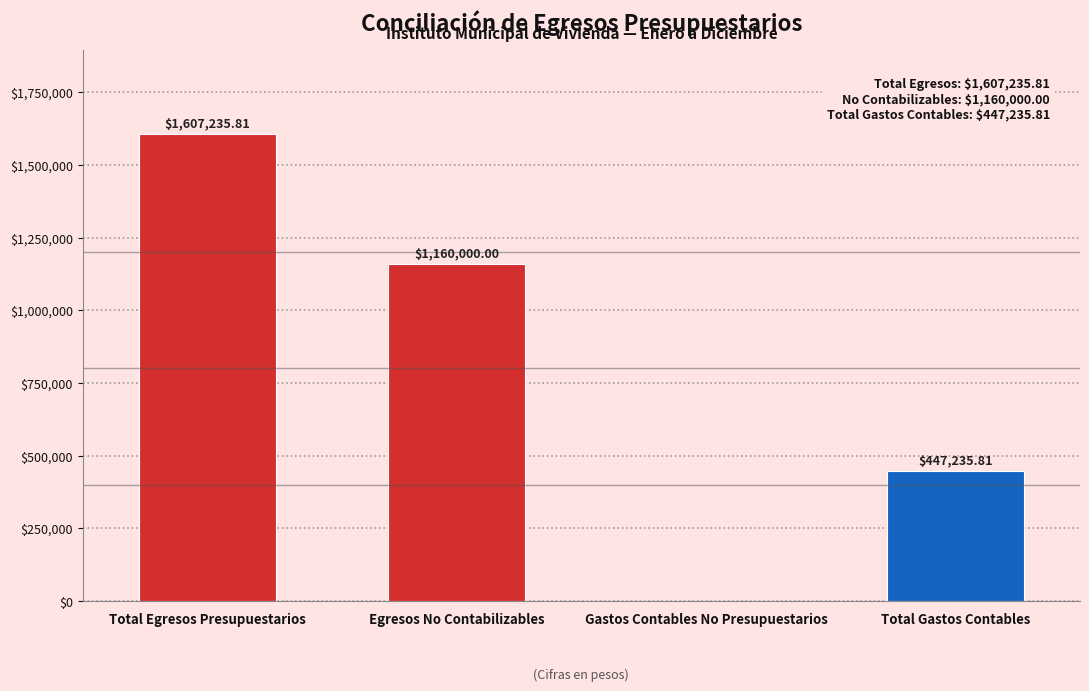

What is the sum of the values at Total Egresos Presupuestarios and Egresos No Contabilizables?

2767235.8